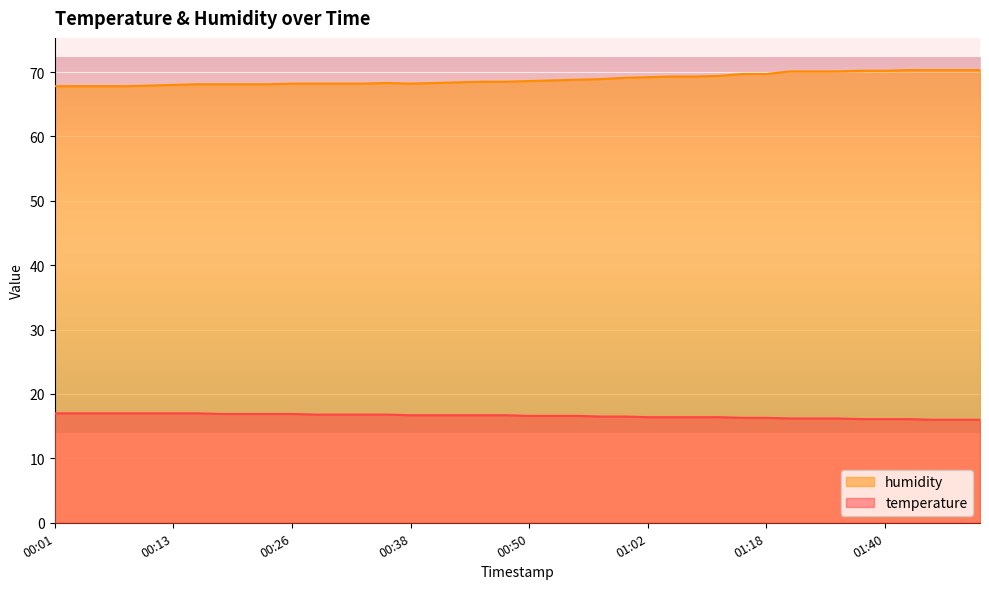

True or false: temperature has a value of 17.0 at 00:16.

True